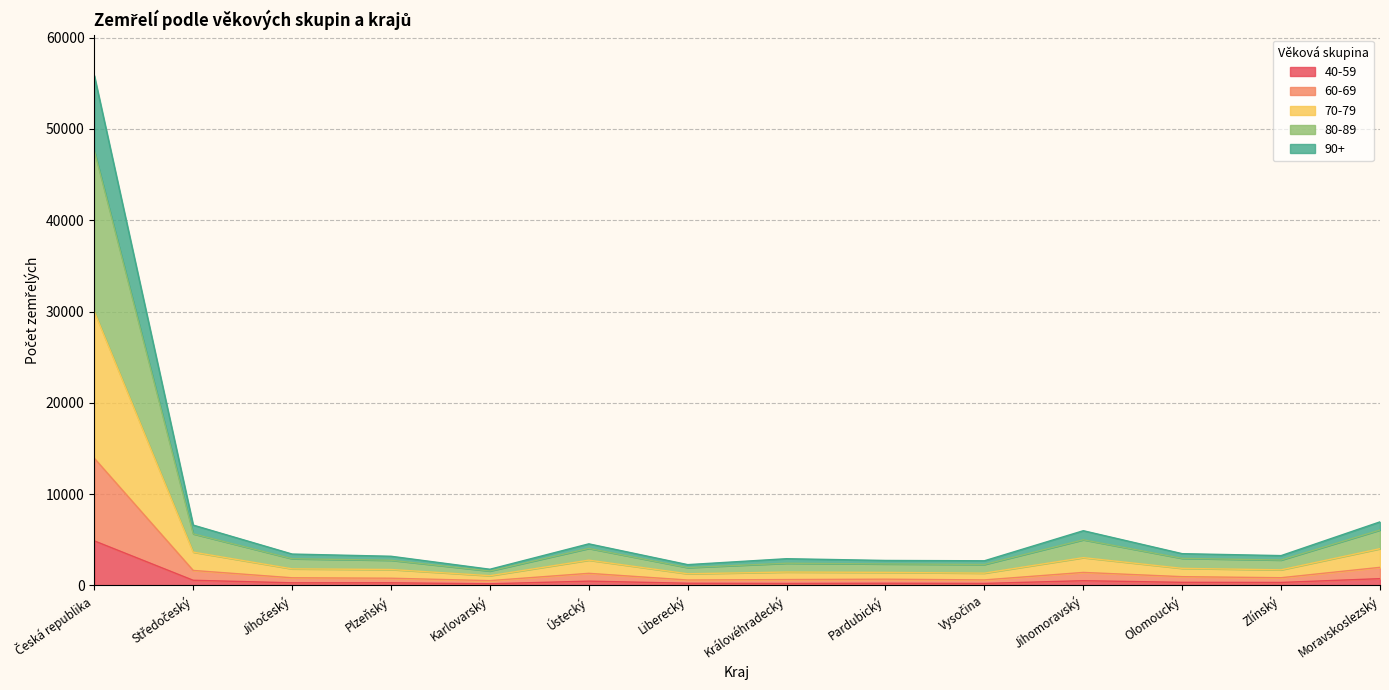

True or false: 60-69 and 70-79 intersect in this chart.

False